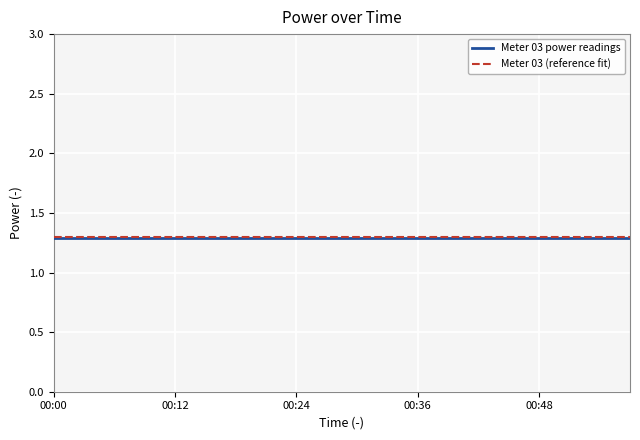

True or false: Meter 03 (reference fit) and Meter 03 power readings intersect in this chart.

False